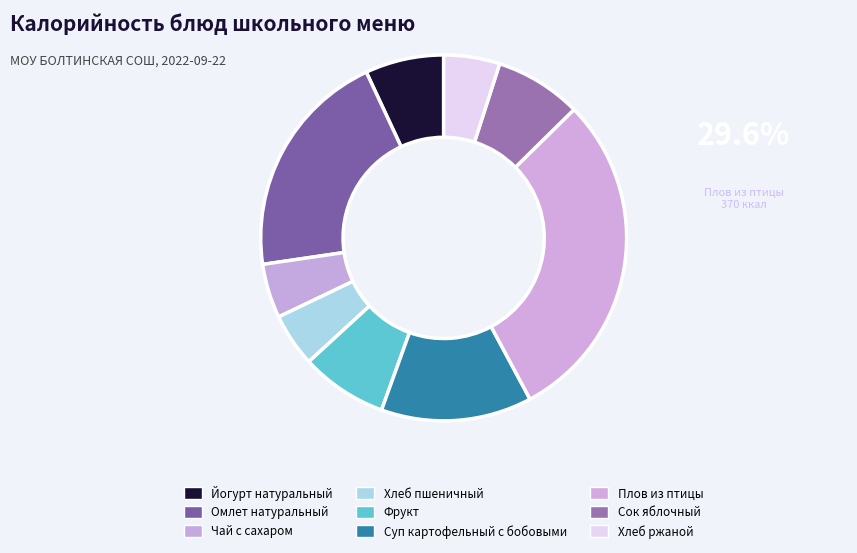

How many slices are in this pie chart?

9